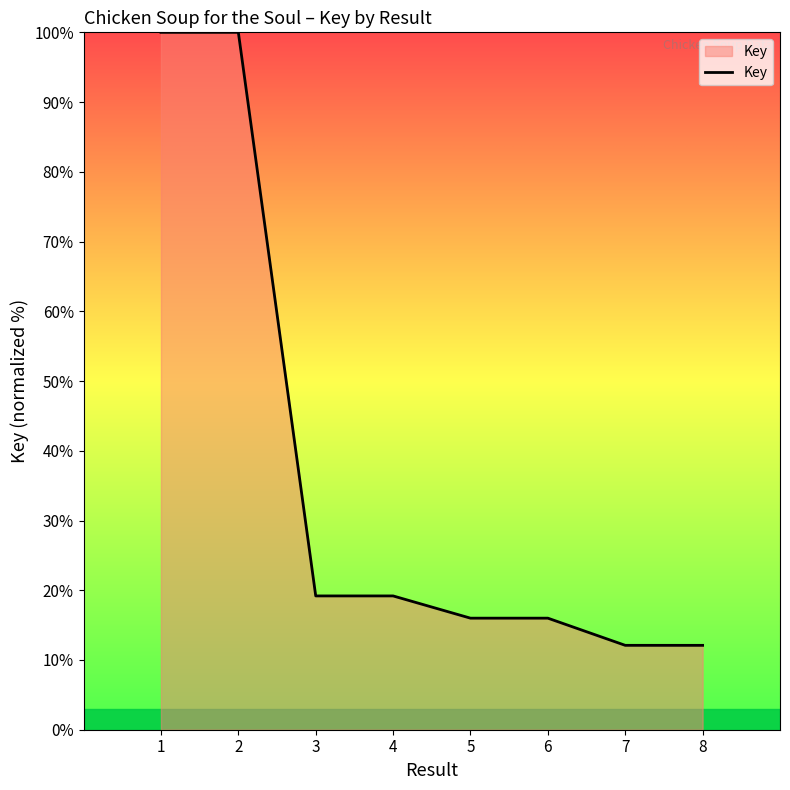

What is the difference between the values at 8 and 5?

3.9